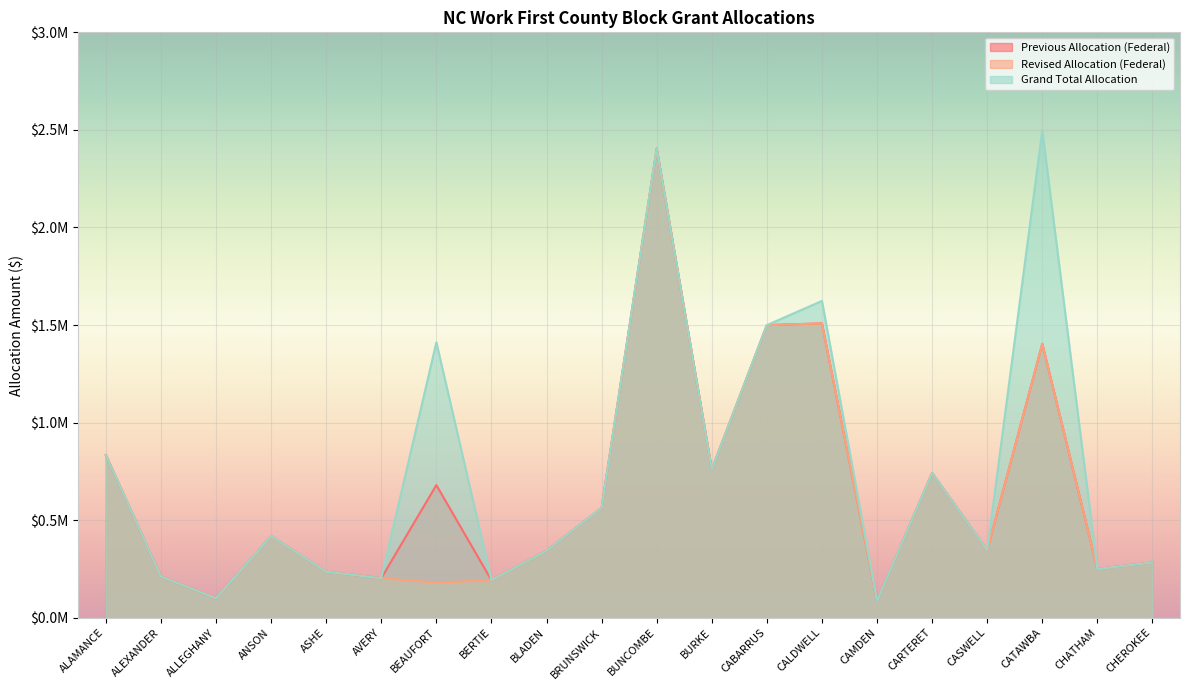

List the series in order of their overall mean, highest first.

Grand Total Allocation, Previous Allocation (Federal), Revised Allocation (Federal)